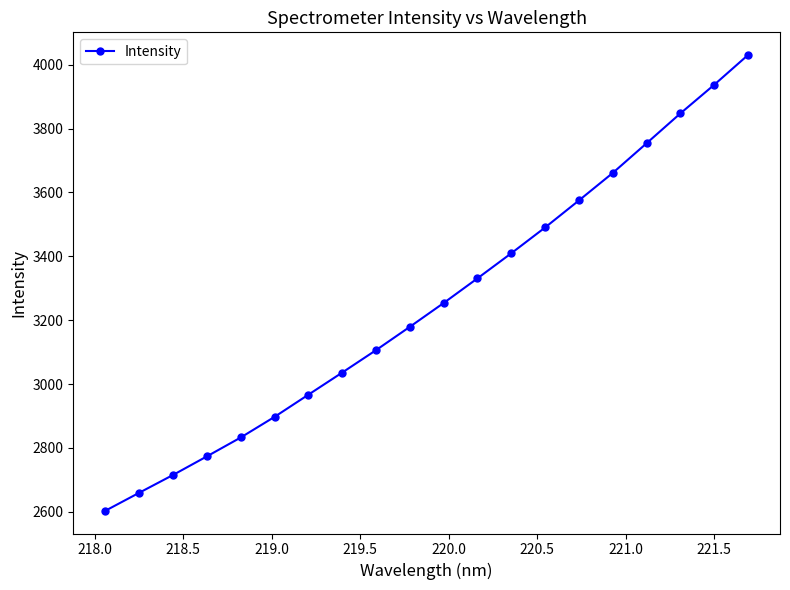

What is the greatest value displayed?

4030.2